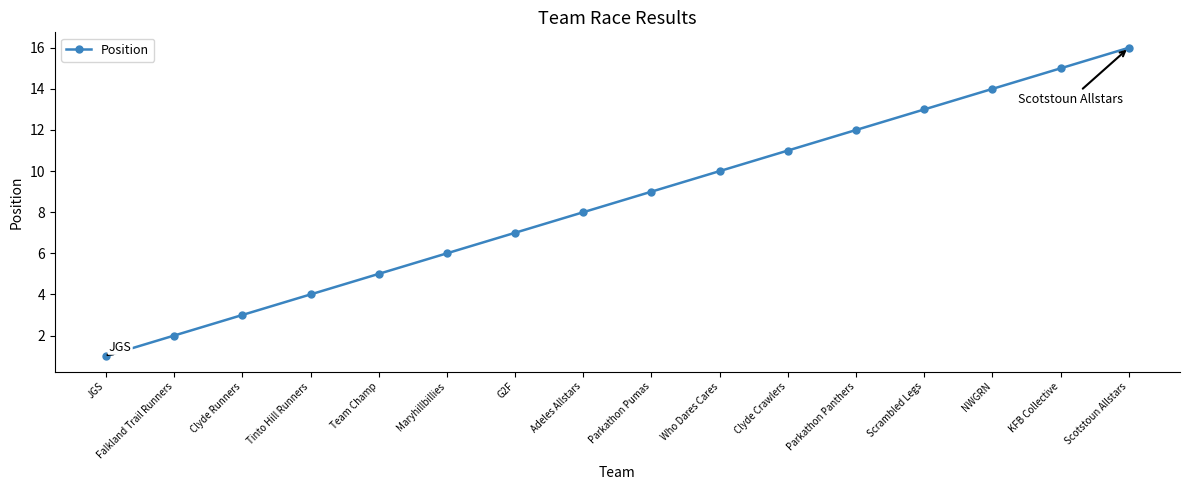

What is the difference between the second highest and minimum values?

14